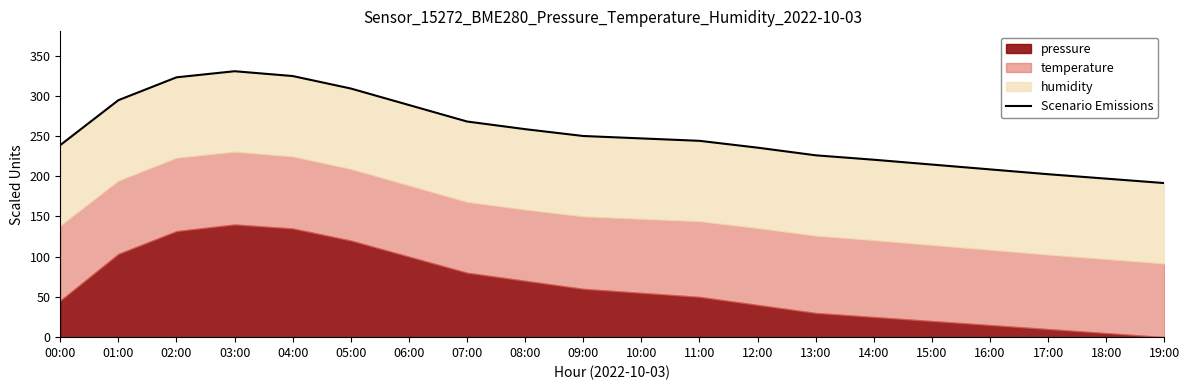

How many data points are less than 247?

10